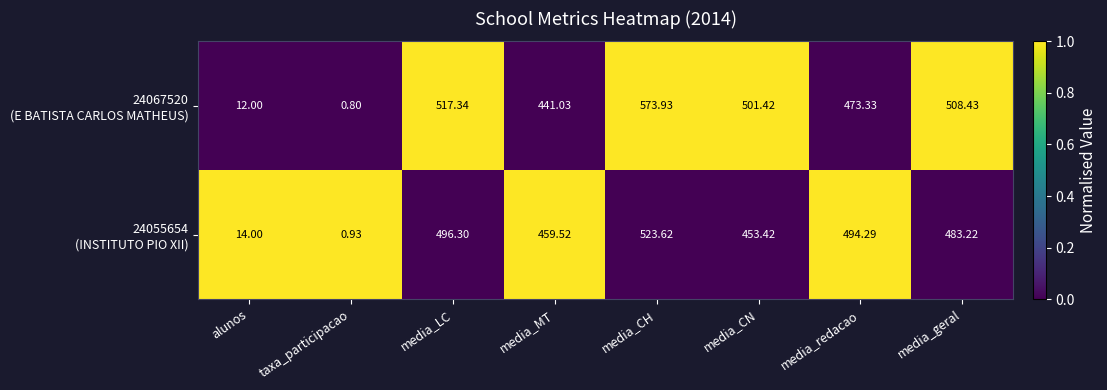

Which category has the lowest value across all series?

taxa_participacao